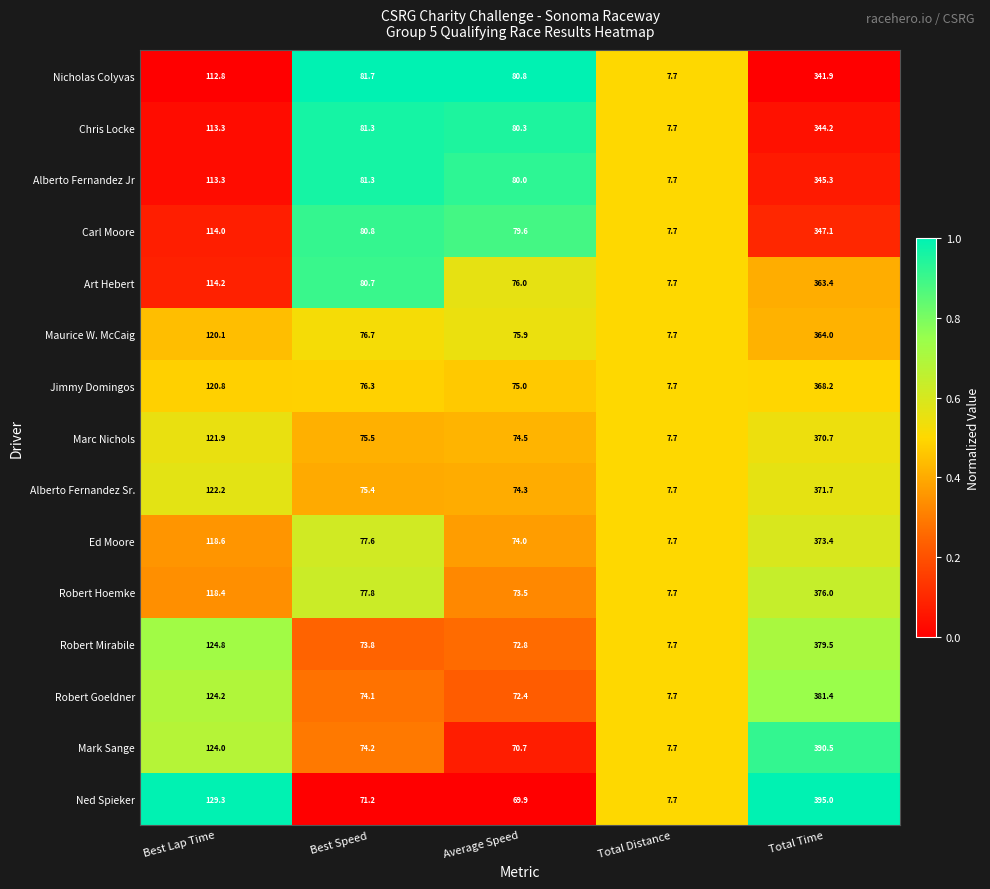

What is the minimum value shown in the chart?

7.7